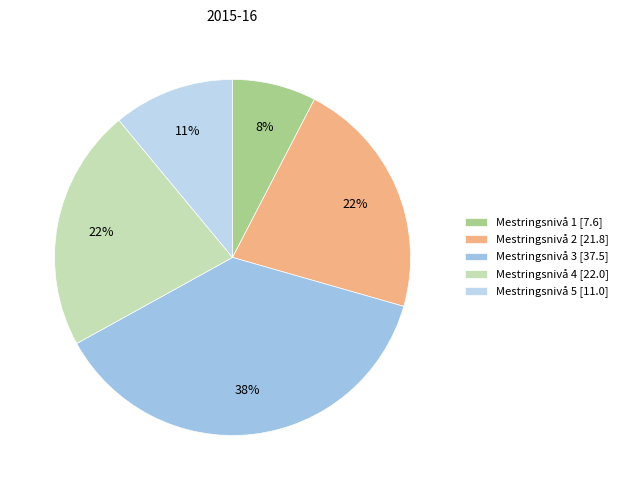

What is the smallest slice in the pie chart?

Mestringsnivå 1